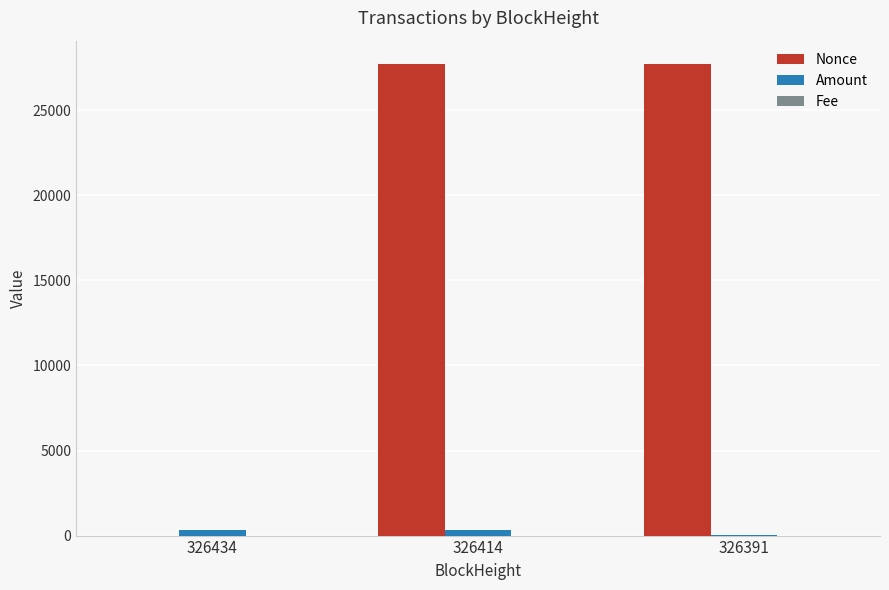

What is the sum of all Amount values?

673.4